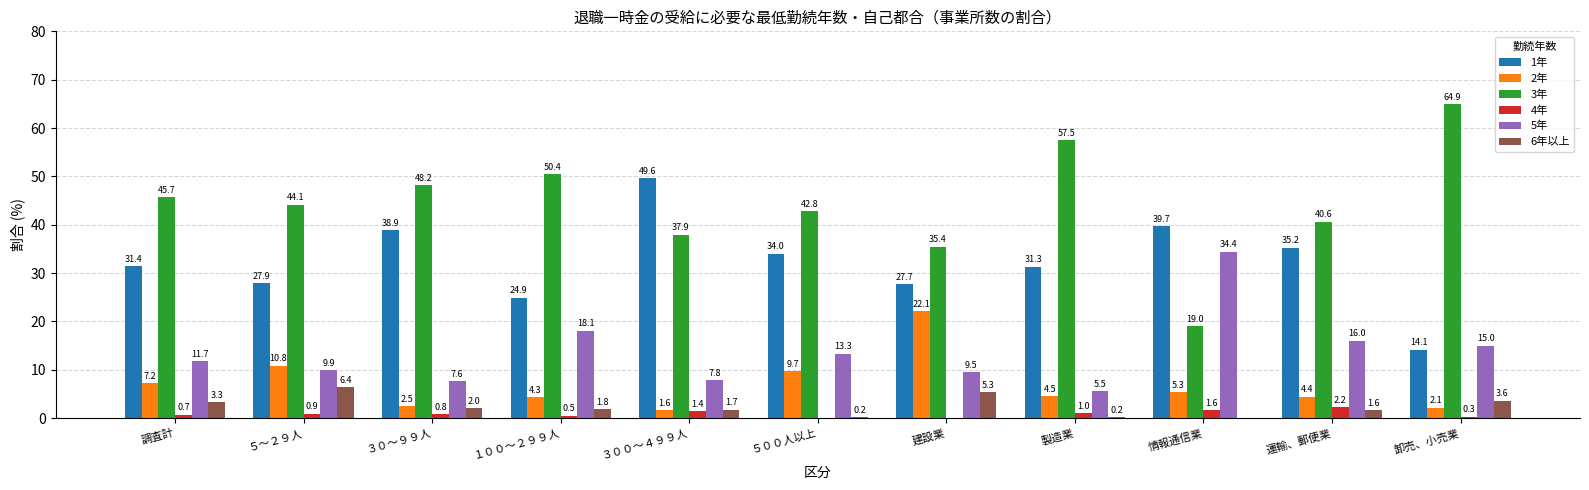

Reading left to right, extract all data points from this chart.

1年: 31.4	27.9	38.9	24.9	49.6	34.0	27.7	31.3	39.7	35.2	14.1
2年: 7.2	10.8	2.5	4.3	1.6	9.7	22.1	4.5	5.3	4.4	2.1
3年: 45.7	44.1	48.2	50.4	37.9	42.8	35.4	57.5	19.0	40.6	64.9
4年: 0.7	0.9	0.8	0.5	1.4	0.0	0.0	1.0	1.6	2.2	0.3
5年: 11.7	9.9	7.6	18.1	7.8	13.3	9.5	5.5	34.4	16.0	15.0
6年以上: 3.3	6.4	2.0	1.8	1.7	0.2	5.3	0.2	0.0	1.6	3.6